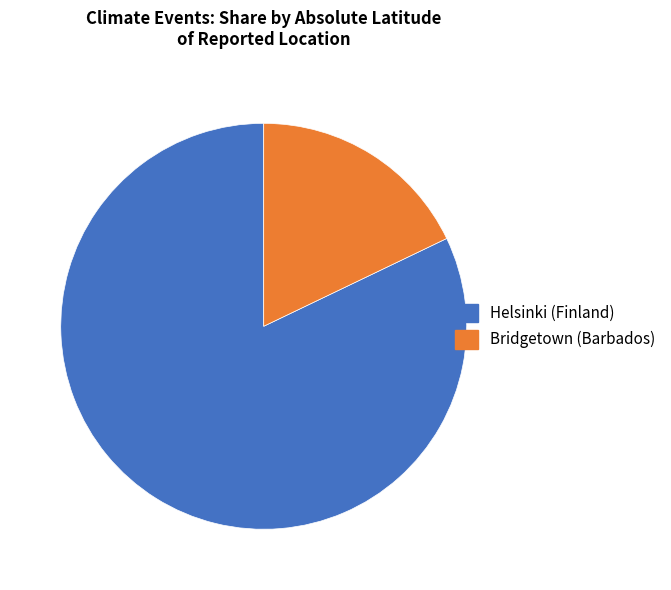

Which category has the biggest portion of the pie?

Helsinki (Finland)